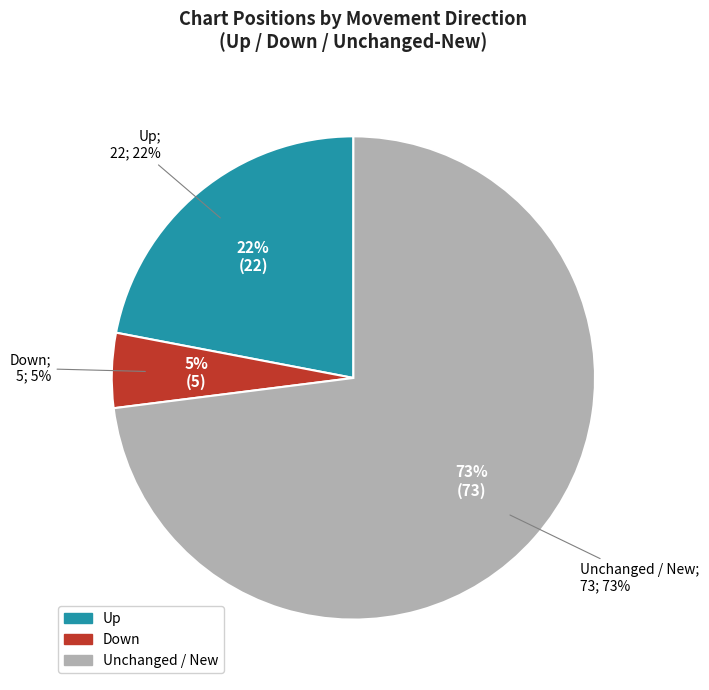

Count the number of slices in the pie.

3